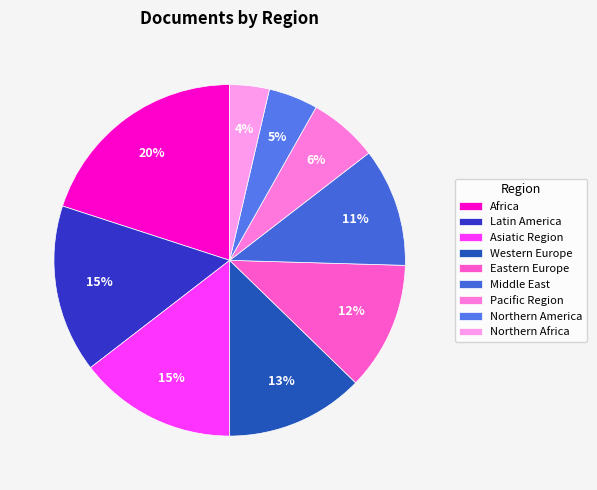

Which category has the smallest portion of the pie?

Northern Africa